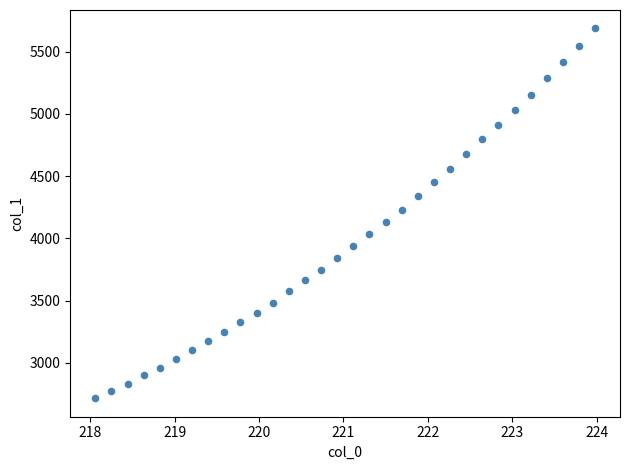

What is the range of X values (max minus min)?

5.9